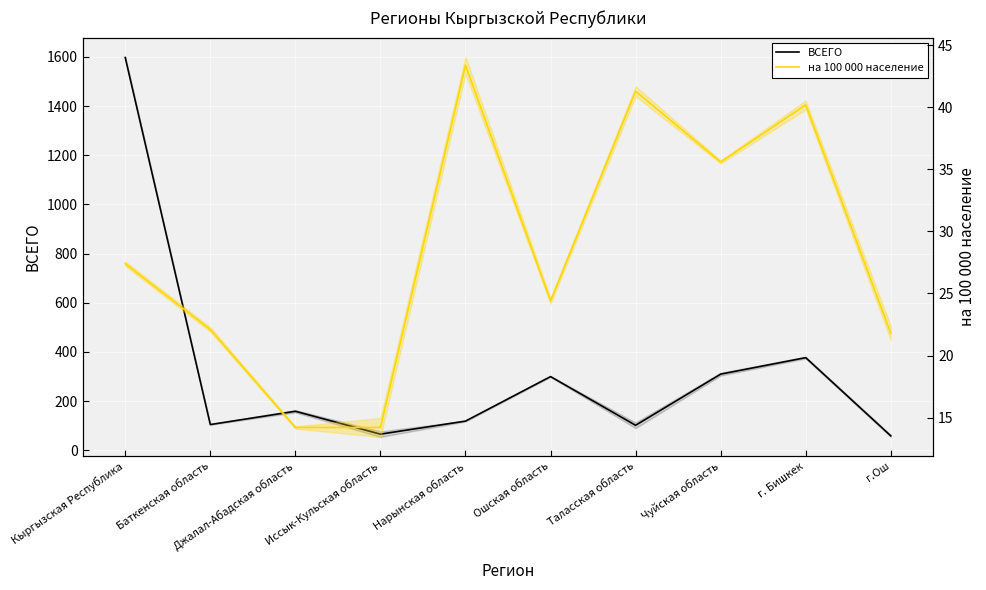

What is the average value of the ВСЕГО series?

319.4